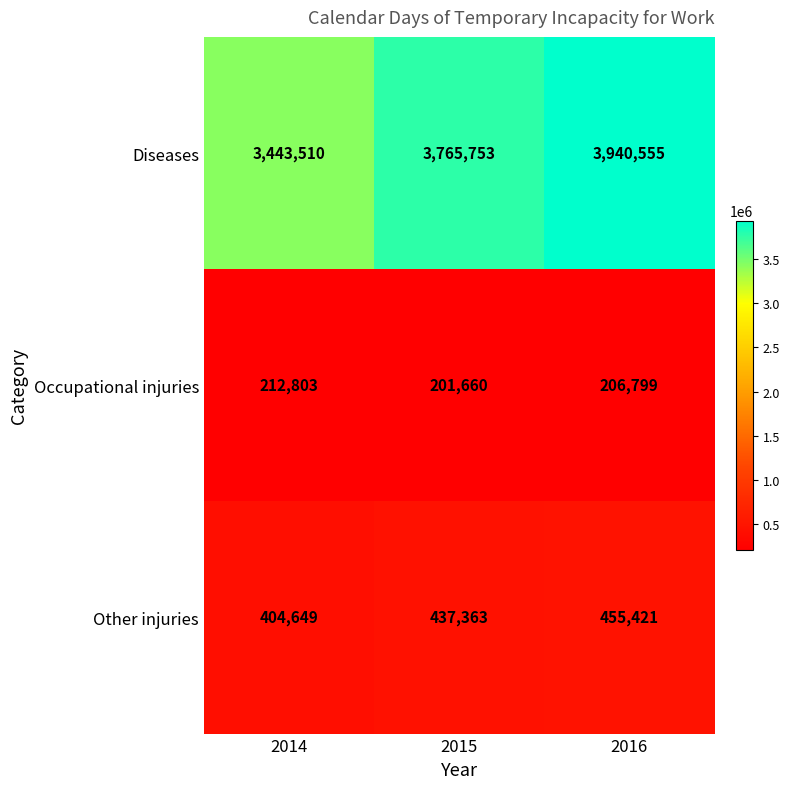

Which series has the largest total across all categories?

Diseases